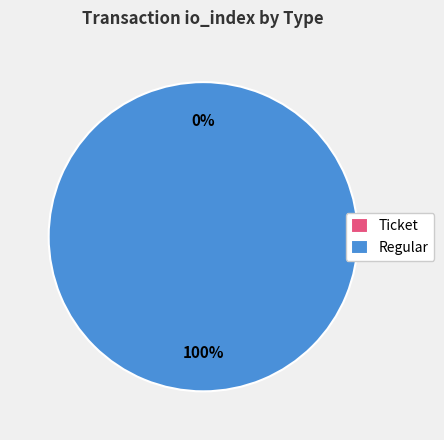

To the nearest percent, what is the average slice percentage?

50%